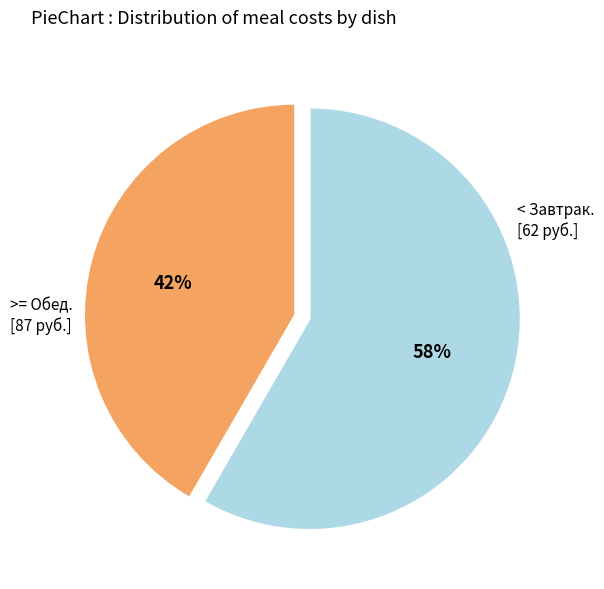

Is there a majority slice in this chart?

Yes